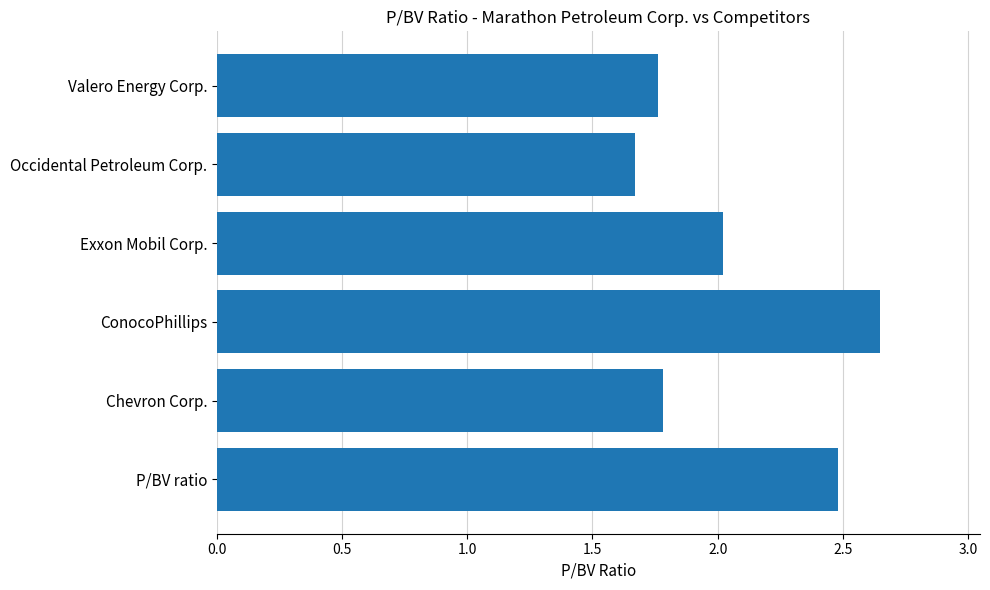

What is the sum of all values?

12.4